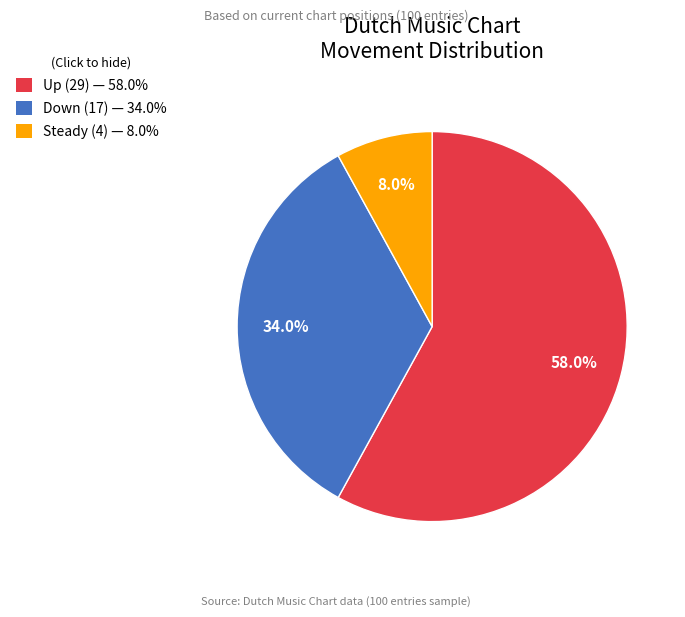

Between Down (17) — 34.0% and Steady (4) — 8.0%, which is larger?

Down (17) — 34.0%